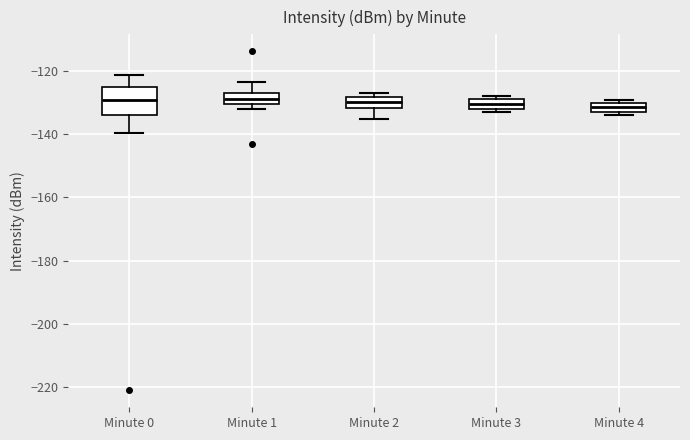

Where is the upper edge of the box for Minute 4 on the y-axis? The values are not printed on the chart, so give them approximately, as read against the axis.

-130